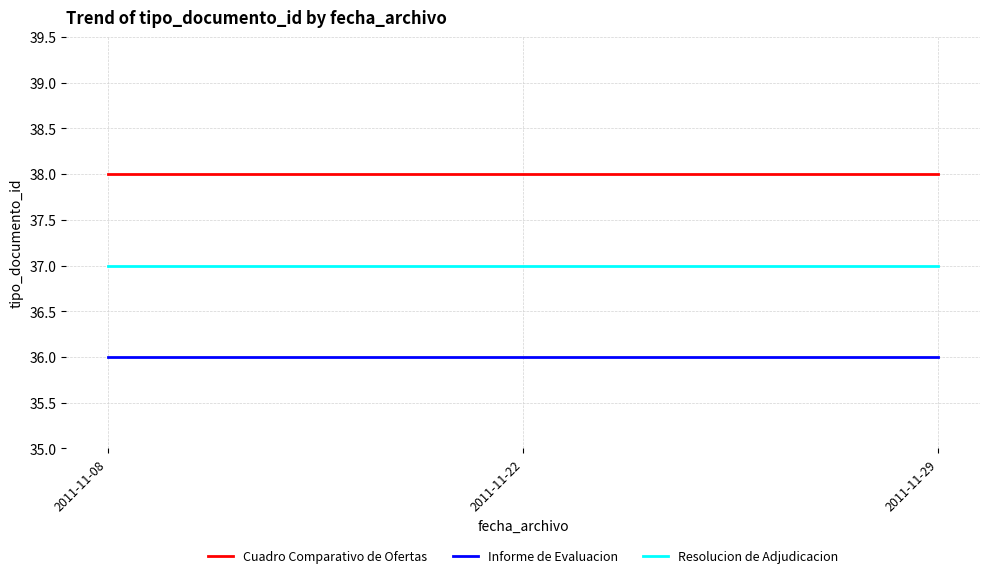

True or false: Resolucion de Adjudicacion has a value of 61 at 2011-11-29.

False